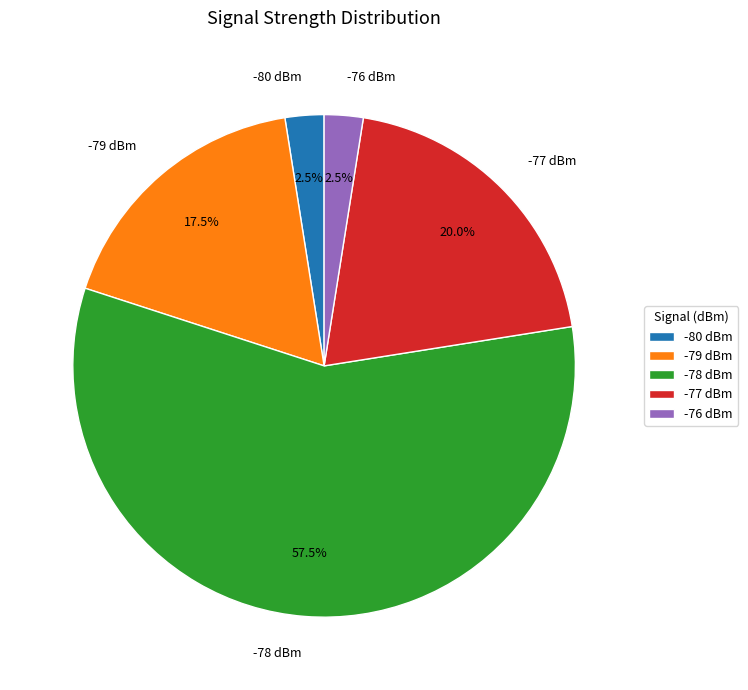

Which category has the biggest portion of the pie?

-78 dBm